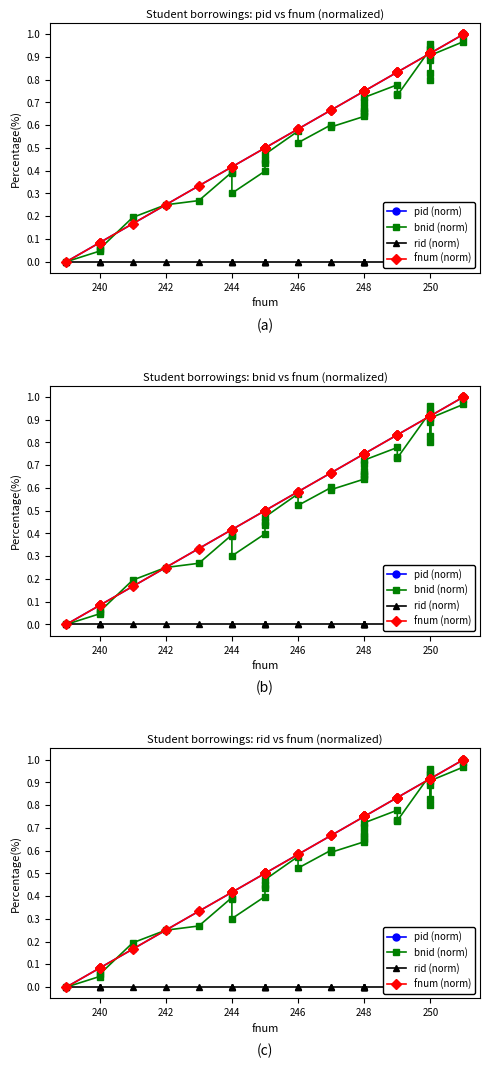

What are all the series names shown in the legend?

pid (norm), bnid (norm), rid (norm), fnum (norm)